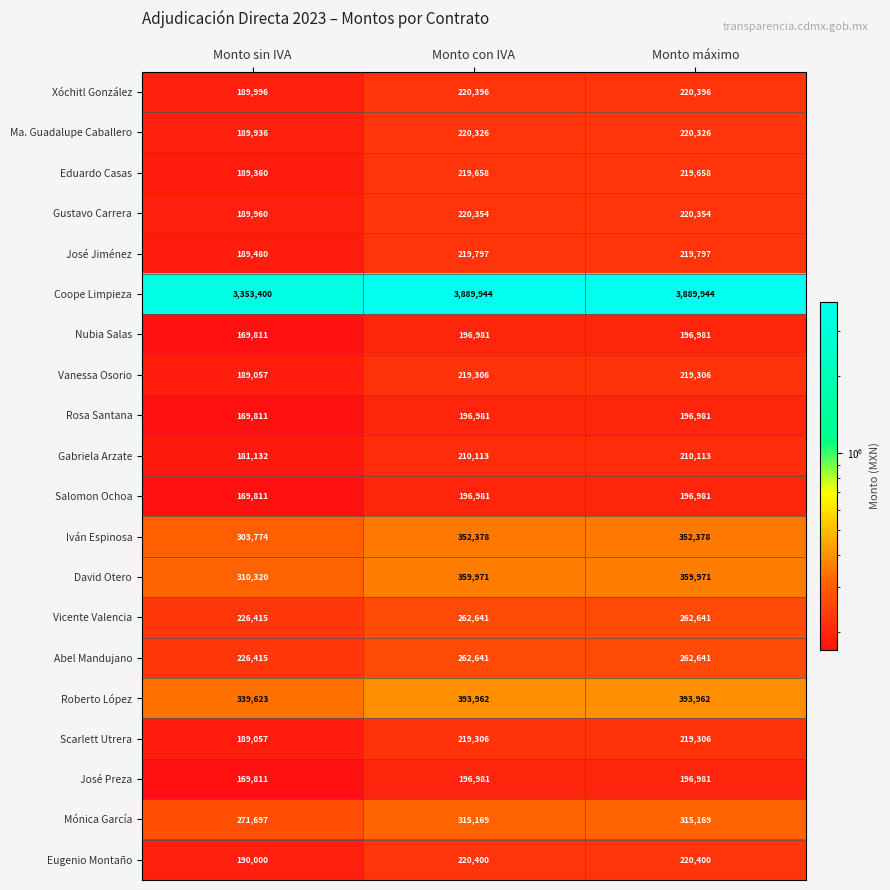

At how many categories does at least one series exceed 1132042?

3